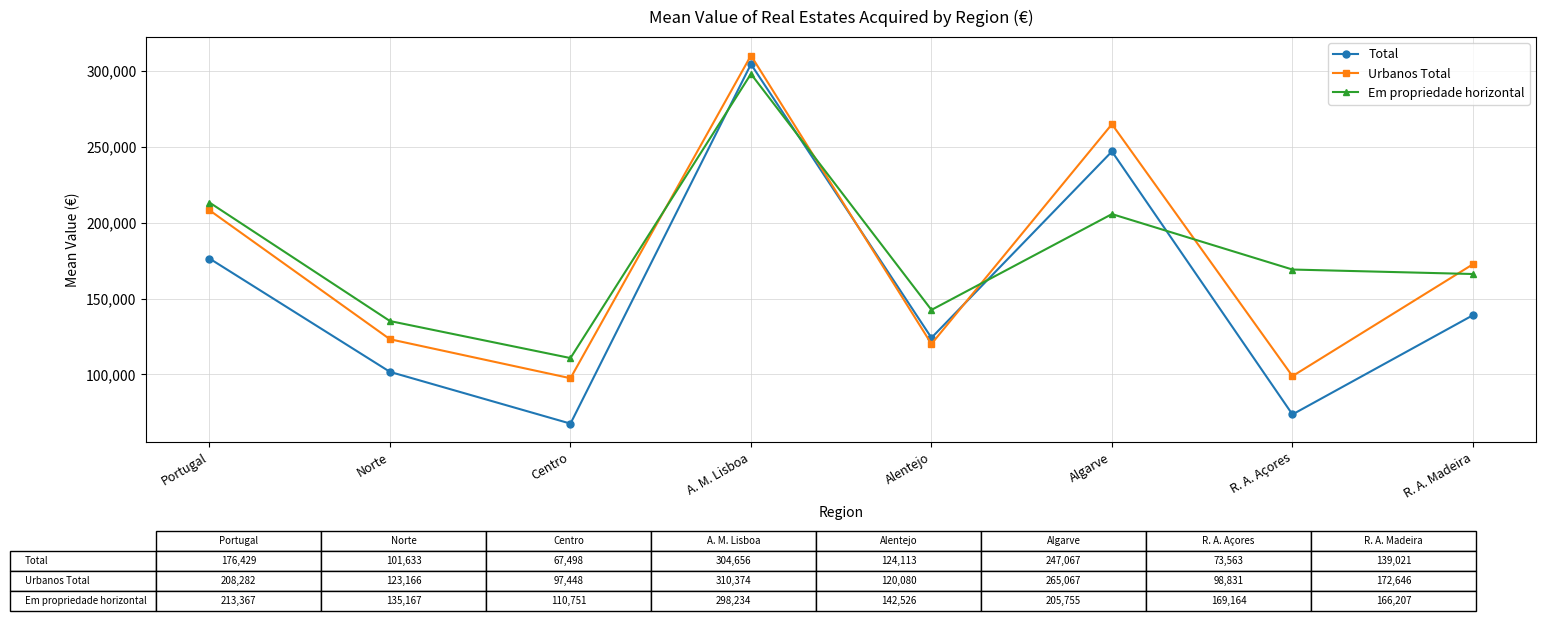

In Urbanos Total, how many points are lower than both neighbors (excluding endpoints)?

3